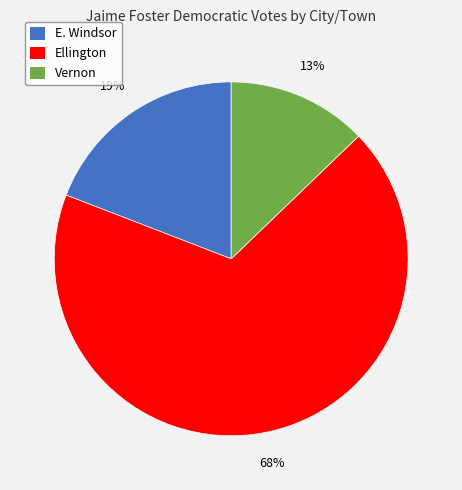

How many slices are in this pie chart?

3